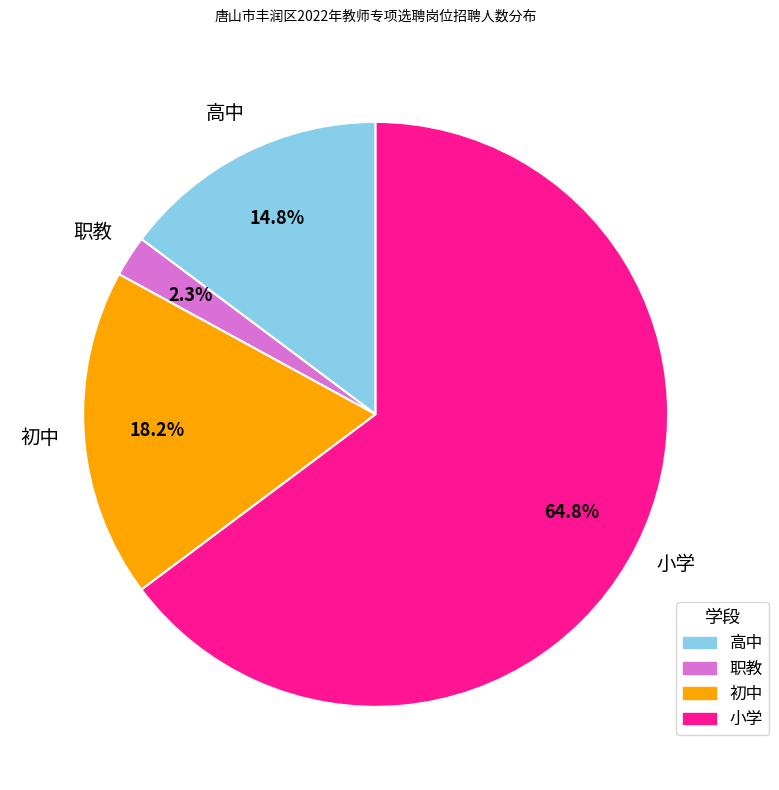

Count the number of slices in the pie.

4